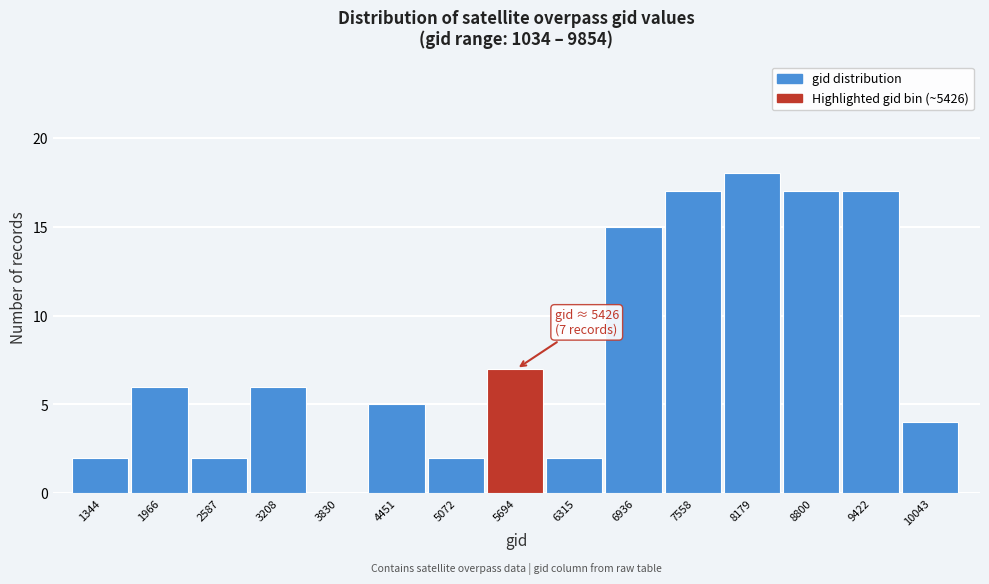

Over which range of the x-axis is the bar tallest?

7900 to 8500